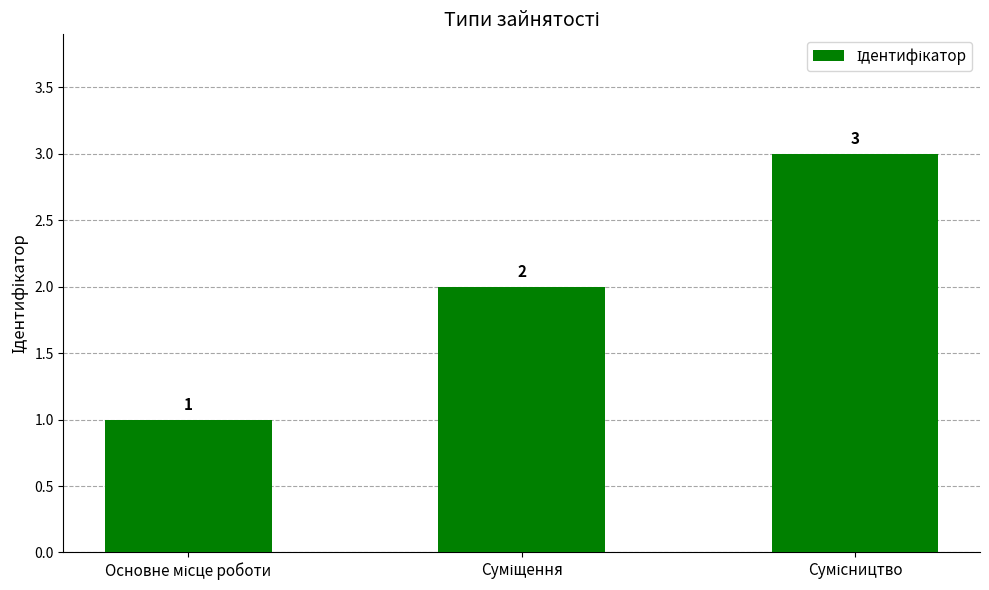

What is the value of the 3rd bar from the left?

3